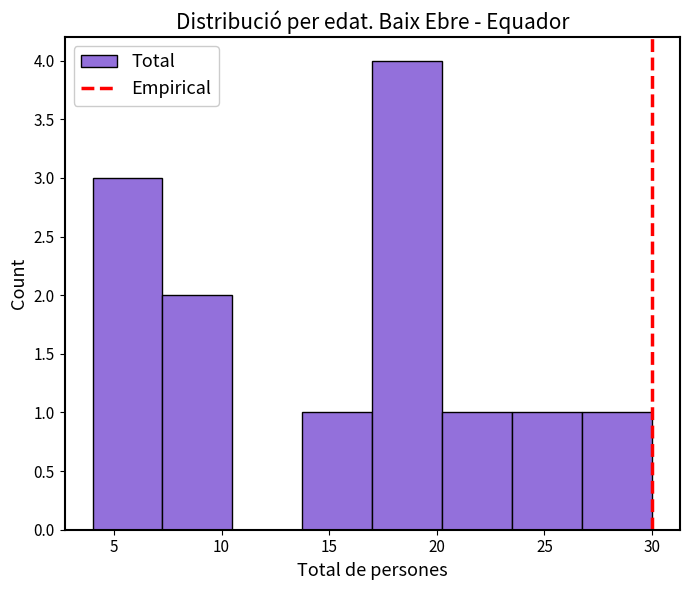

Over which range of the x-axis is the bar tallest?

17.00 to 20.25